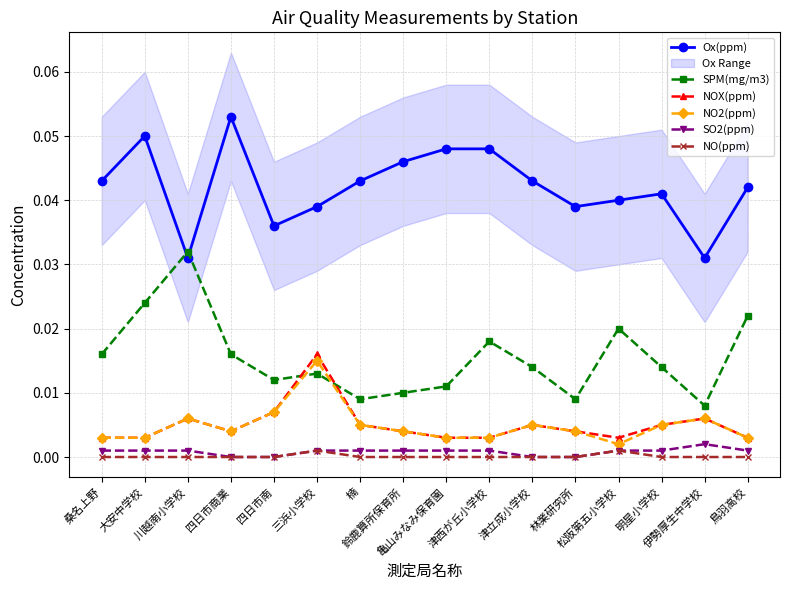

Which series has the widest spread of values?

SPM(mg/m3)